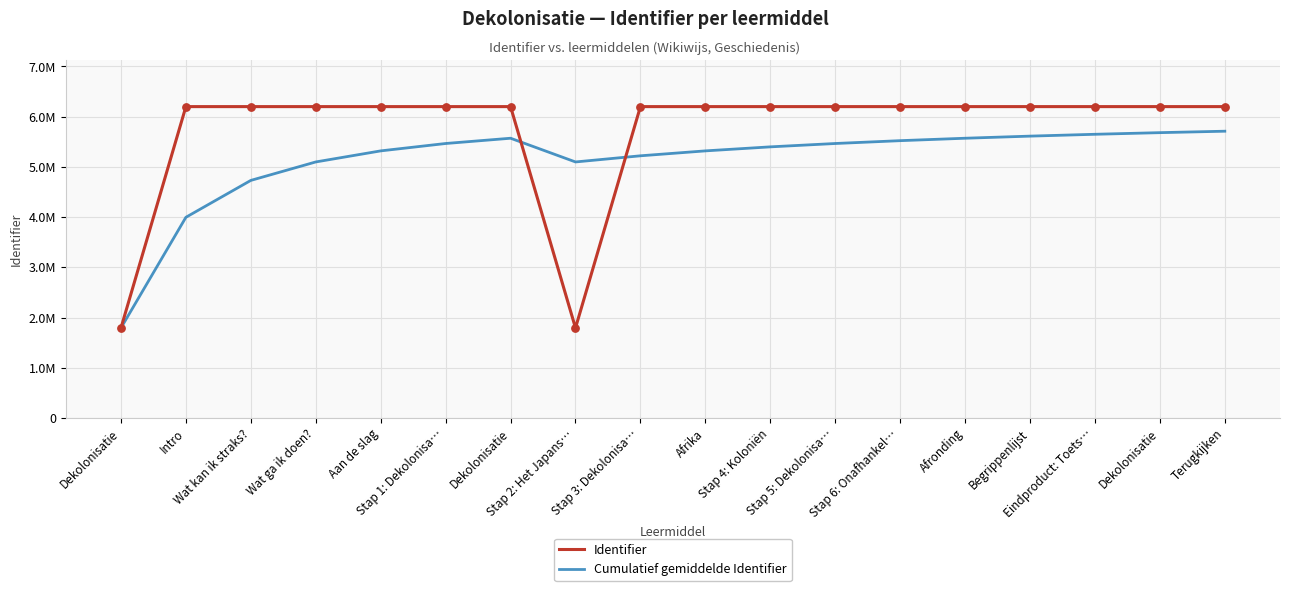

What are all the series names shown in the legend?

Identifier, Cumulatief gemiddelde Identifier